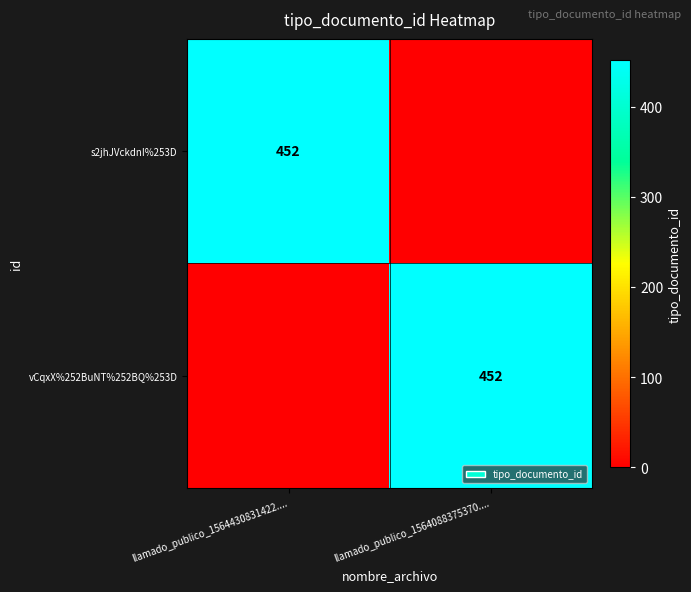

Which has a higher value, llamado_publico_1564088375370.... or llamado_publico_1564430831422....?

llamado_publico_1564430831422....